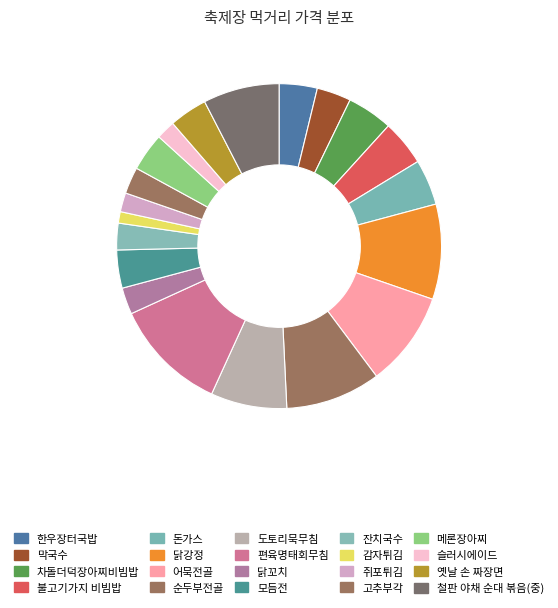

Rank the categories by value from highest to lowest.

편육명태회무침, 닭강정, 어묵전골, 순두부전골, 도토리묵무침, 철판 야채 순대 볶음(중), 차돌더덕장아찌비빔밥, 불고기가지 비빔밥, 돈가스, 한우장터국밥, 모듬전, 메론장아찌, 옛날 손 짜장면, 막국수, 닭꼬치, 잔치국수, 고추부각, 쥐포튀김, 슬러시에이드, 감자튀김